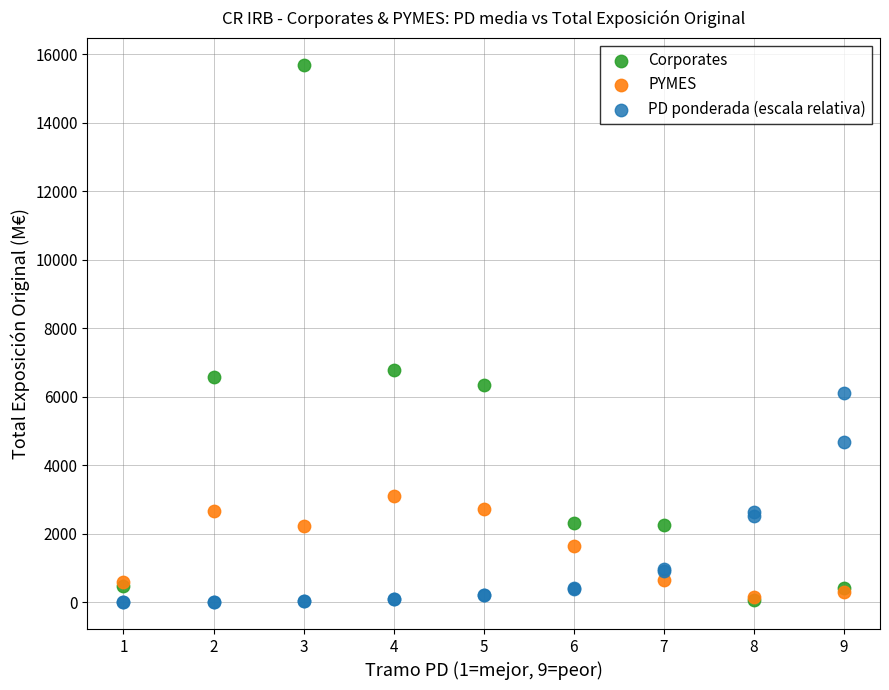

Which series contains the highest Y value?

Corporates